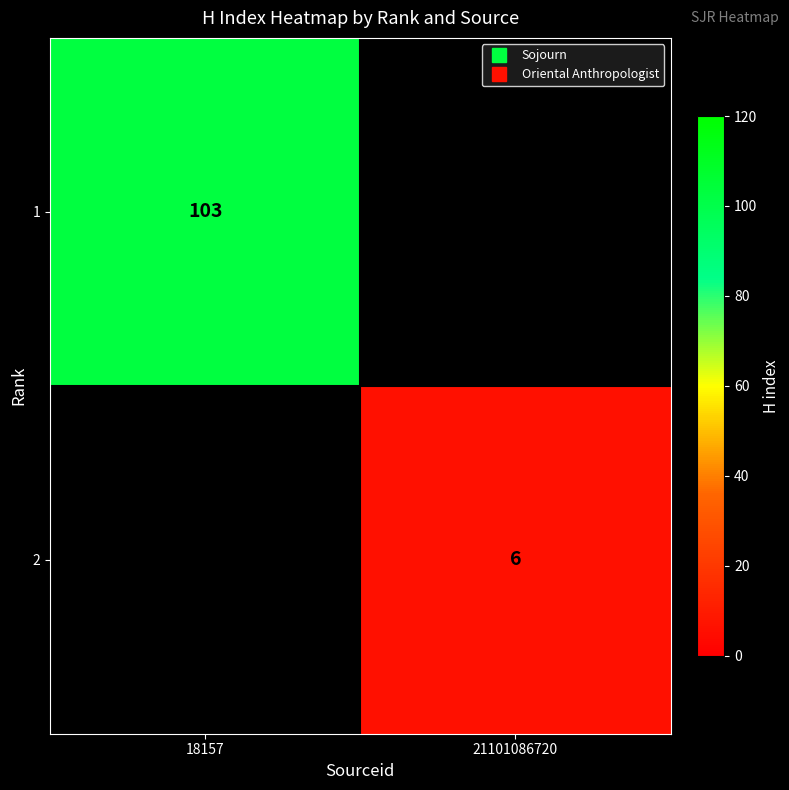

Rank the series at 18157 from lowest to highest value.

1, 2